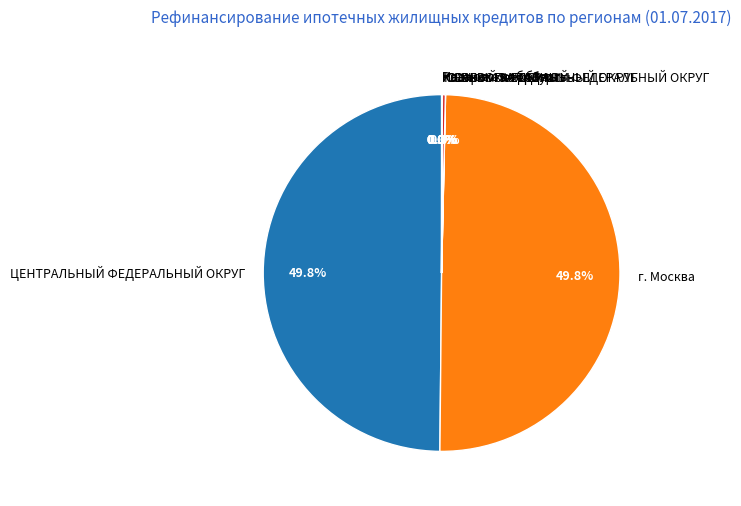

To the nearest percent, what is the combined percentage of ЮЖНЫЙ ФЕДЕРАЛЬНЫЙ ОКРУГ and г. Москва?

50%